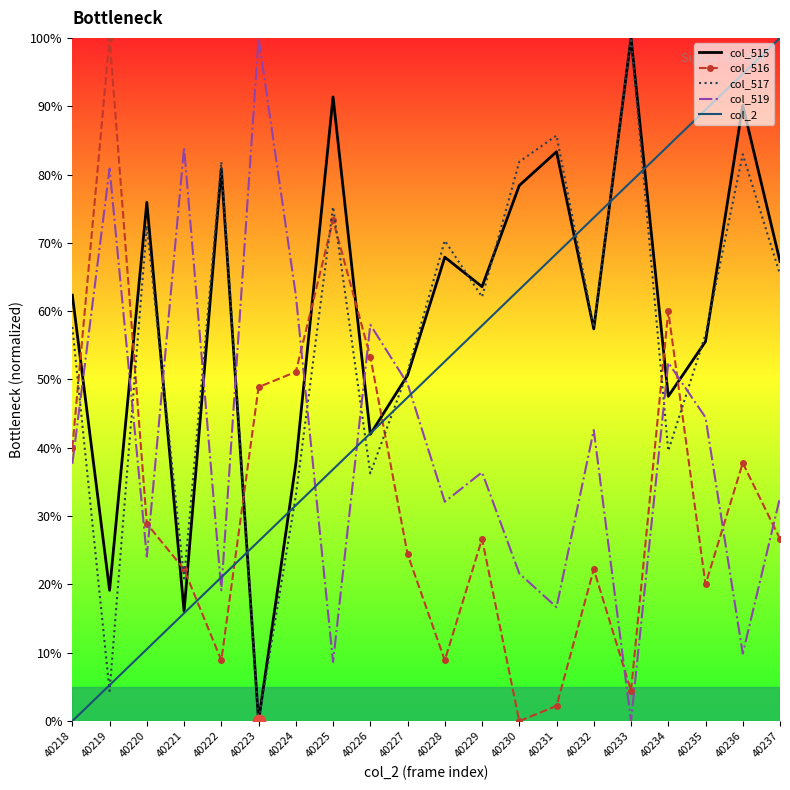

At how many categories does at least one series exceed 54?

19